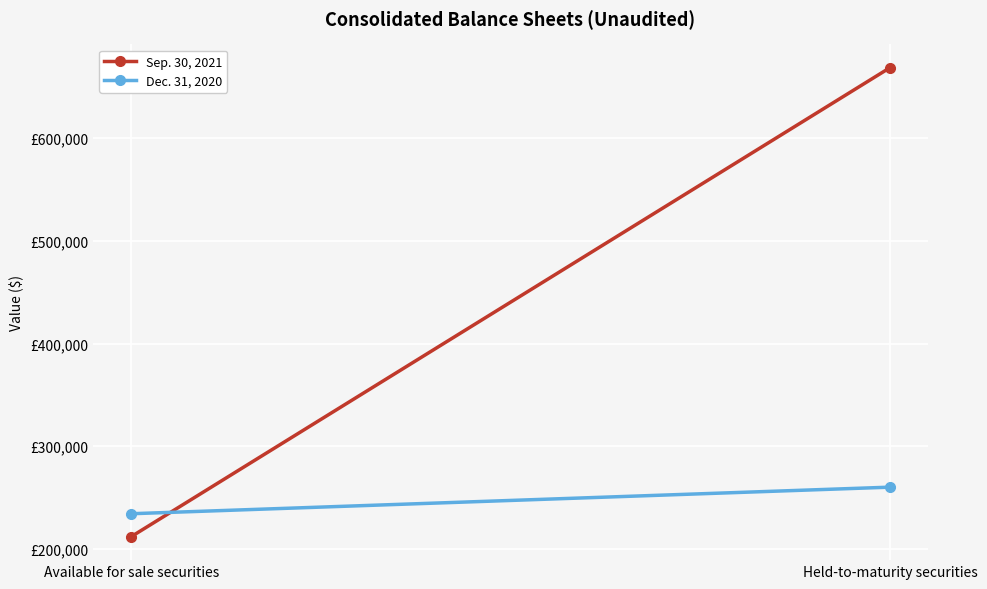

Rank the series by their maximum value, from highest to lowest.

Sep. 30, 2021, Dec. 31, 2020